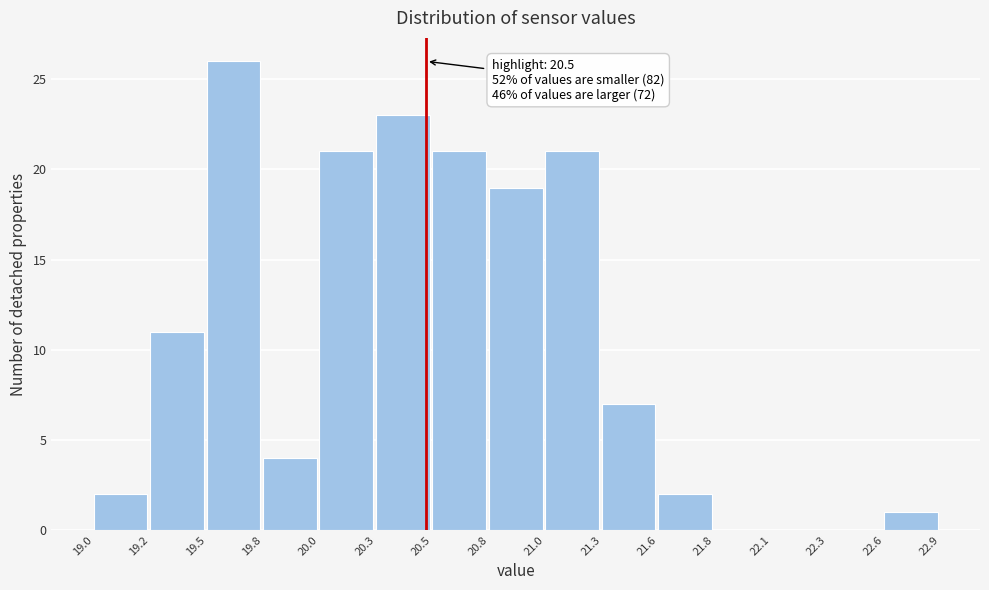

Reading left to right, extract all data points from this chart.

19.0=2	19.2=11	19.5=26	19.8=4	20.0=21	20.3=23	20.5=21	20.8=19	21.0=21	21.3=7	21.6=2	21.8=0	22.1=0	22.3=0	22.6=1